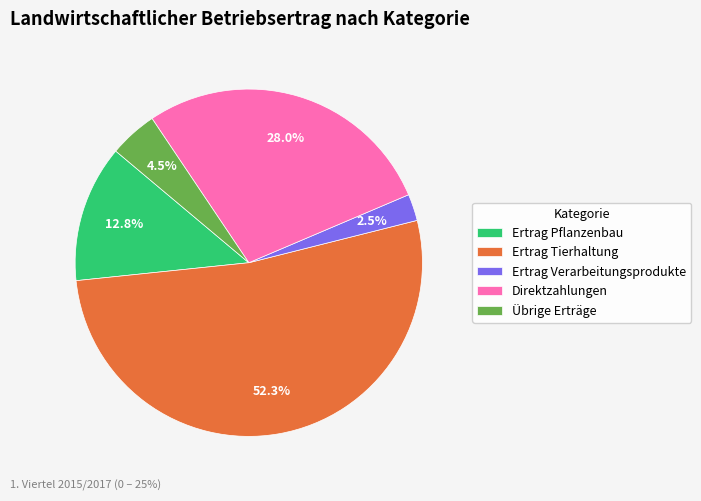

What is the largest slice in the pie chart?

Ertrag Tierhaltung